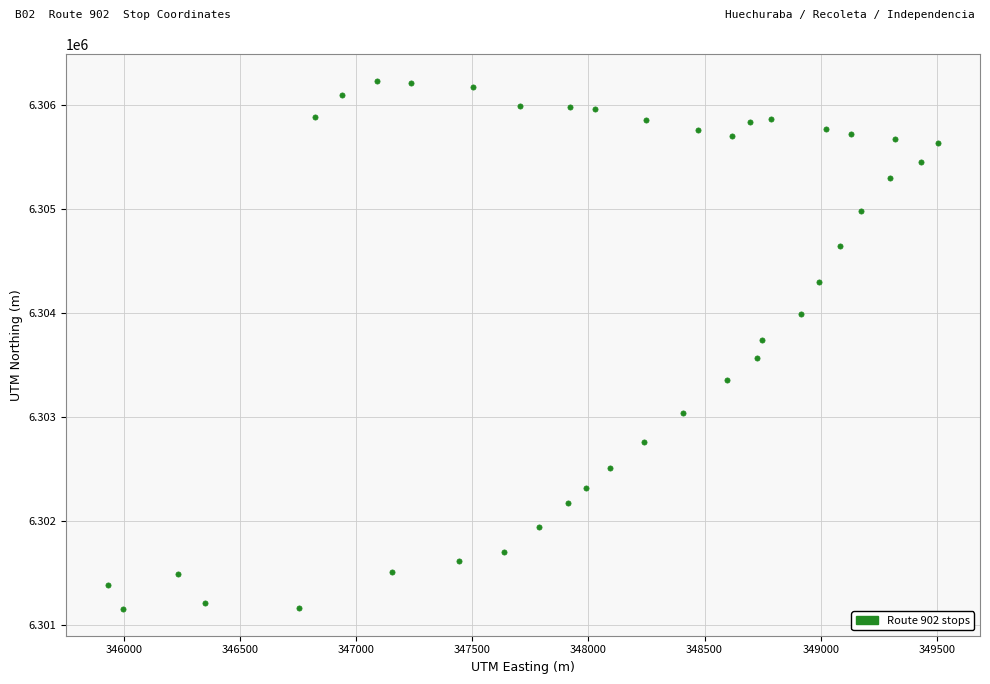

What is the range of Y values (max minus min)?

5084.0